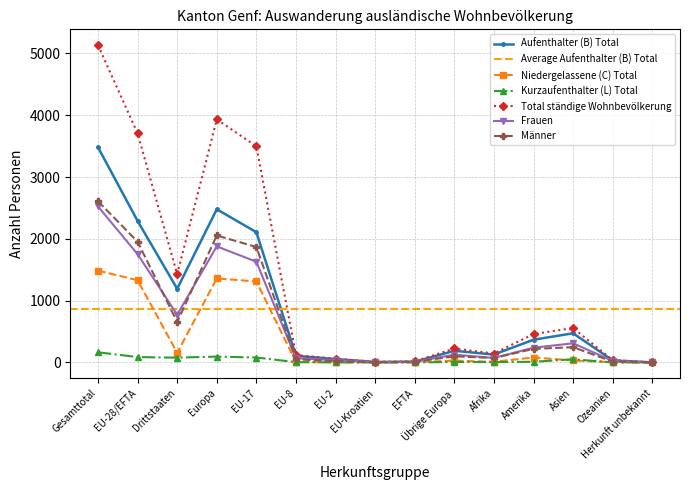

At which label does Total ständige Wohnbevölkerung reach its peak?

Gesamttotal